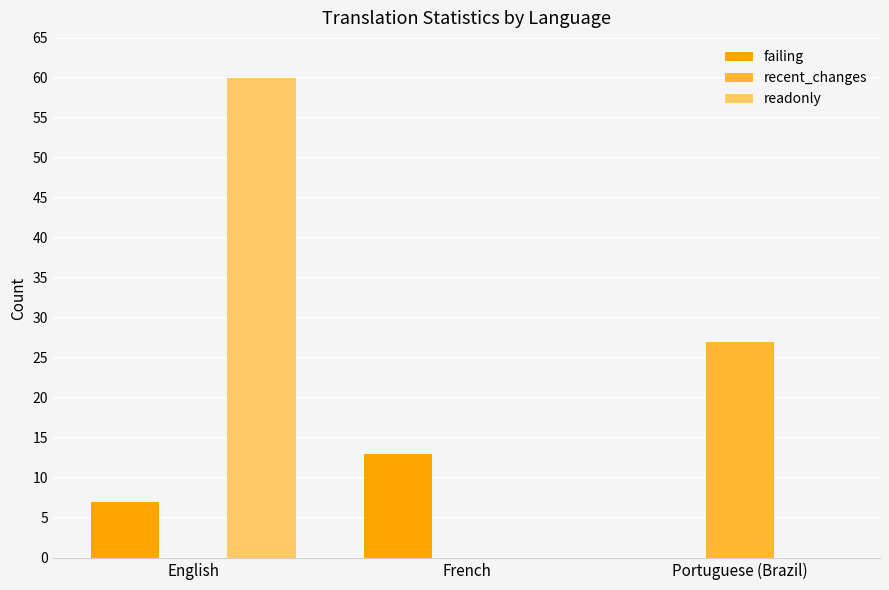

At which label does failing reach its peak?

French